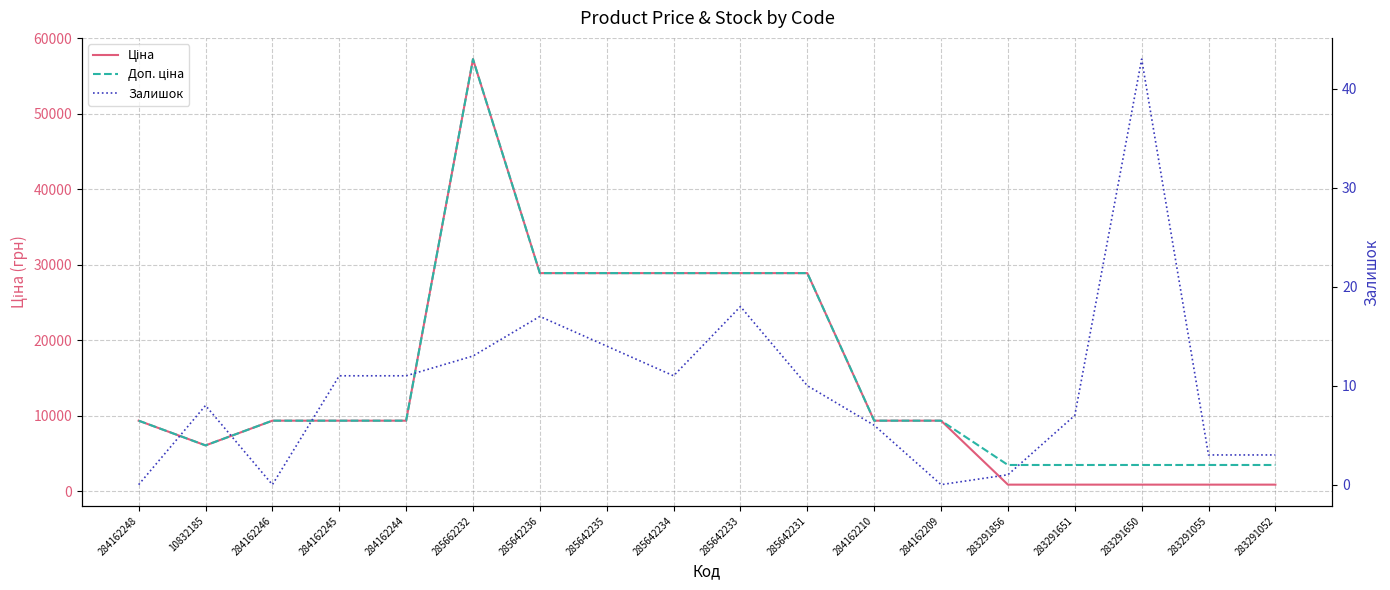

How many lines are shown in the chart?

3